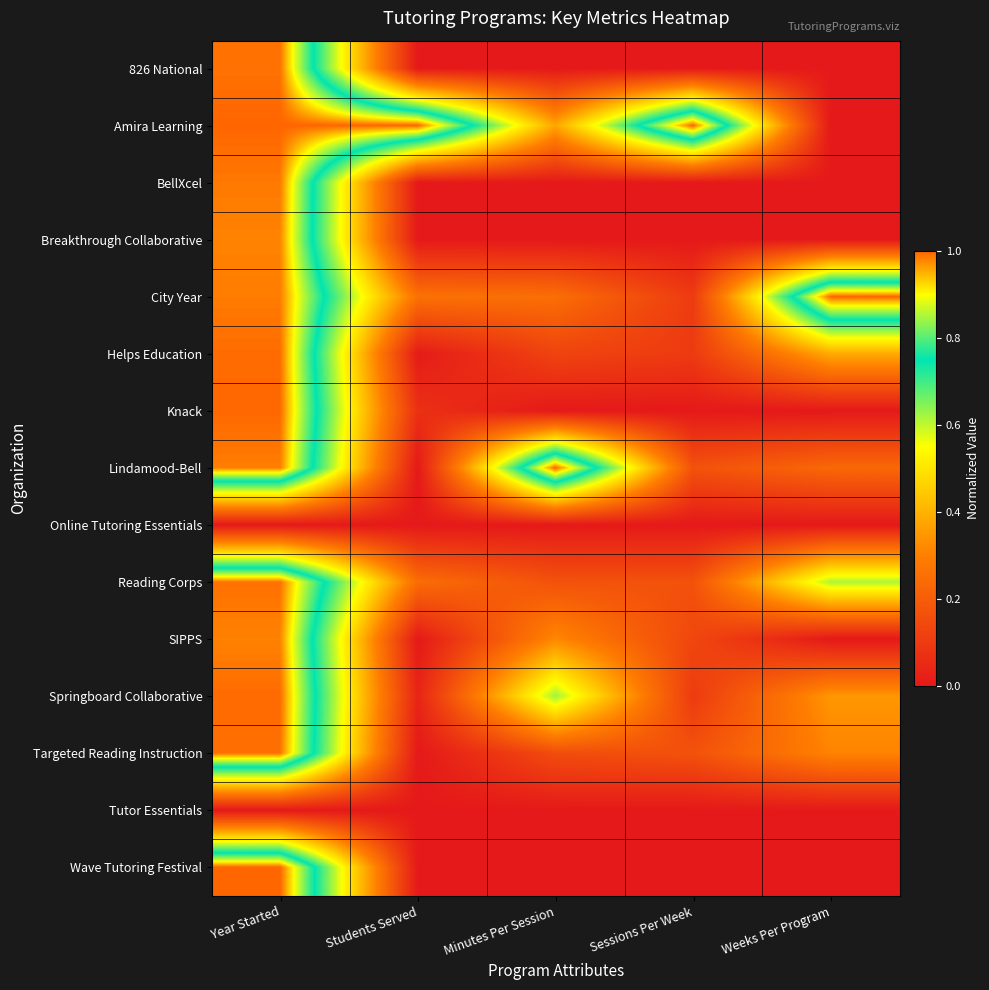

Reading right to left, transcribe all the data shown in this chart.

826 National: Weeks Per Program=0.0	Sessions Per Week=0.0	Minutes Per Session=0.0	Students Served=0.0	Year Started=1.0
Amira Learning: Weeks Per Program=0.0	Sessions Per Week=1.0	Minutes Per Session=0.4	Students Served=1.0	Year Started=1.0
BellXcel: Weeks Per Program=0.0	Sessions Per Week=0.0	Minutes Per Session=0.0	Students Served=0.0	Year Started=1.0
Breakthrough Collaborative: Weeks Per Program=0.0	Sessions Per Week=0.0	Minutes Per Session=0.0	Students Served=0.0	Year Started=1.0
City Year: Weeks Per Program=1.0	Sessions Per Week=0.1	Minutes Per Session=0.2	Students Served=0.3	Year Started=1.0
Helps Education: Weeks Per Program=0.4	Sessions Per Week=0.1	Minutes Per Session=0.1	Students Served=0.0	Year Started=1.0
Knack: Weeks Per Program=0.0	Sessions Per Week=0.0	Minutes Per Session=0.0	Students Served=0.1	Year Started=1.0
Lindamood-Bell: Weeks Per Program=0.2	Sessions Per Week=0.2	Minutes Per Session=1.0	Students Served=0.0	Year Started=1.0
Online Tutoring Essentials: Weeks Per Program=0.0	Sessions Per Week=0.0	Minutes Per Session=0.0	Students Served=0.0	Year Started=0.0
Reading Corps: Weeks Per Program=0.6	Sessions Per Week=0.2	Minutes Per Session=0.2	Students Served=0.2	Year Started=1.0
SIPPS: Weeks Per Program=0.0	Sessions Per Week=0.1	Minutes Per Session=0.3	Students Served=0.0	Year Started=1.0
Springboard Collaborative: Weeks Per Program=0.3	Sessions Per Week=0.1	Minutes Per Session=0.6	Students Served=0.0	Year Started=1.0
Targeted Reading Instruction: Weeks Per Program=0.3	Sessions Per Week=0.2	Minutes Per Session=0.1	Students Served=0.0	Year Started=1.0
Tutor Essentials: Weeks Per Program=0.0	Sessions Per Week=0.0	Minutes Per Session=0.0	Students Served=0.0	Year Started=0.0
Wave Tutoring Festival: Weeks Per Program=0.0	Sessions Per Week=0.0	Minutes Per Session=0.0	Students Served=0.0	Year Started=1.0